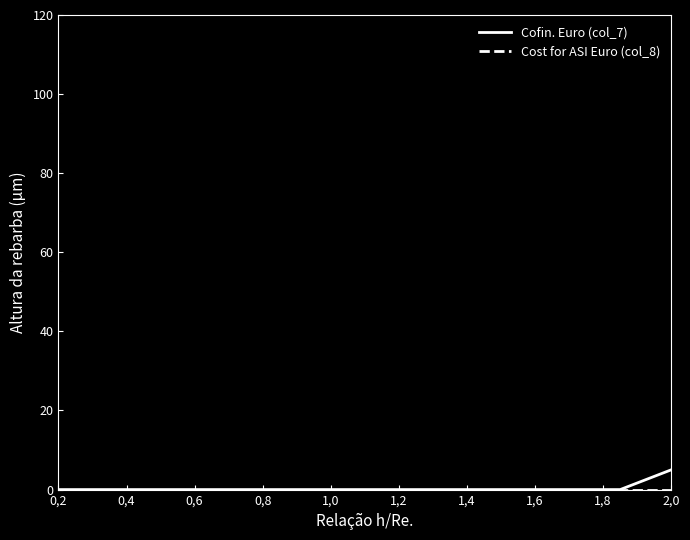

What is the maximum value shown in the chart?

5